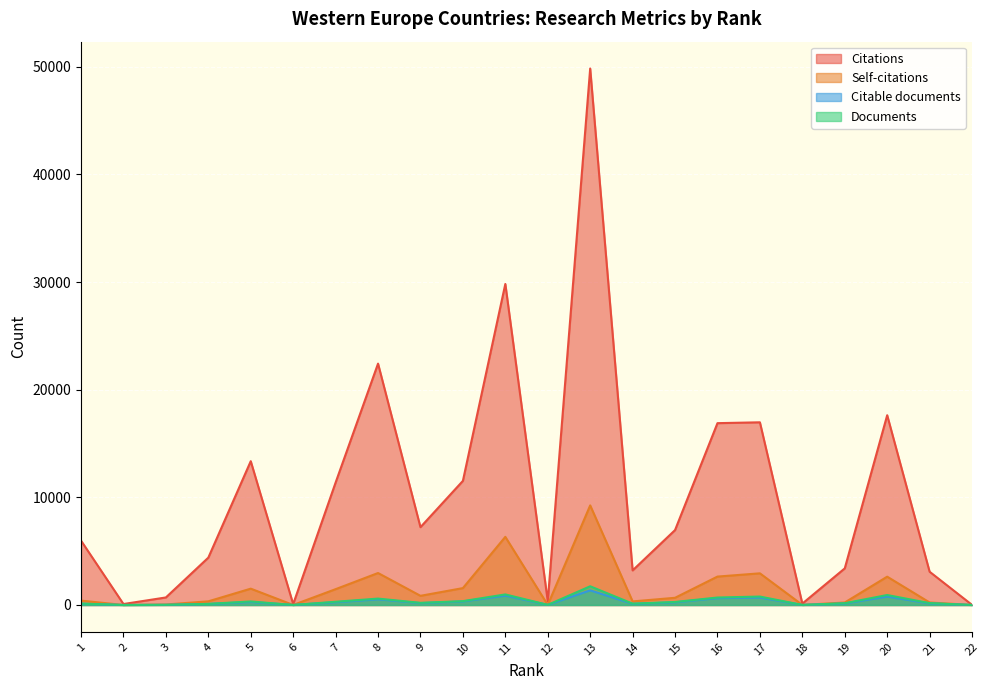

What is the average value of the Citations series?

10248